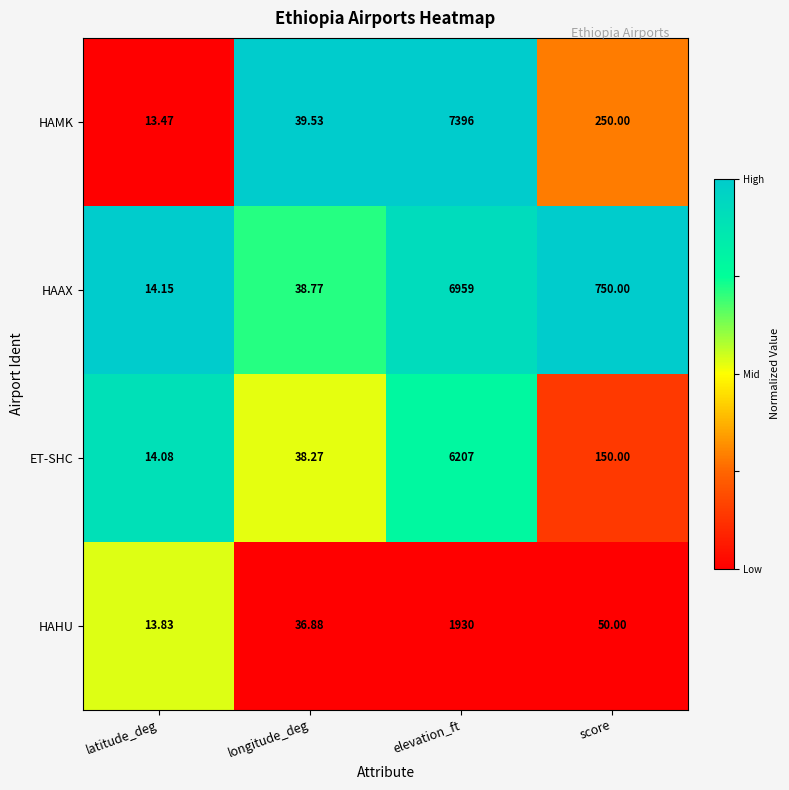

Which series has the largest total across all categories?

HAAX